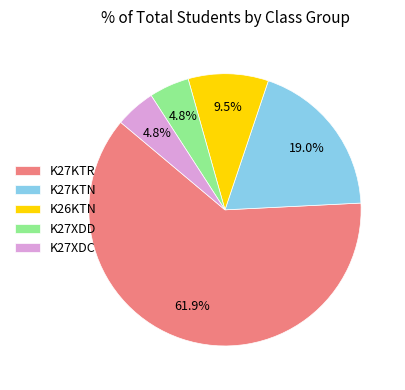

What is the largest slice in the pie chart?

K27KTR